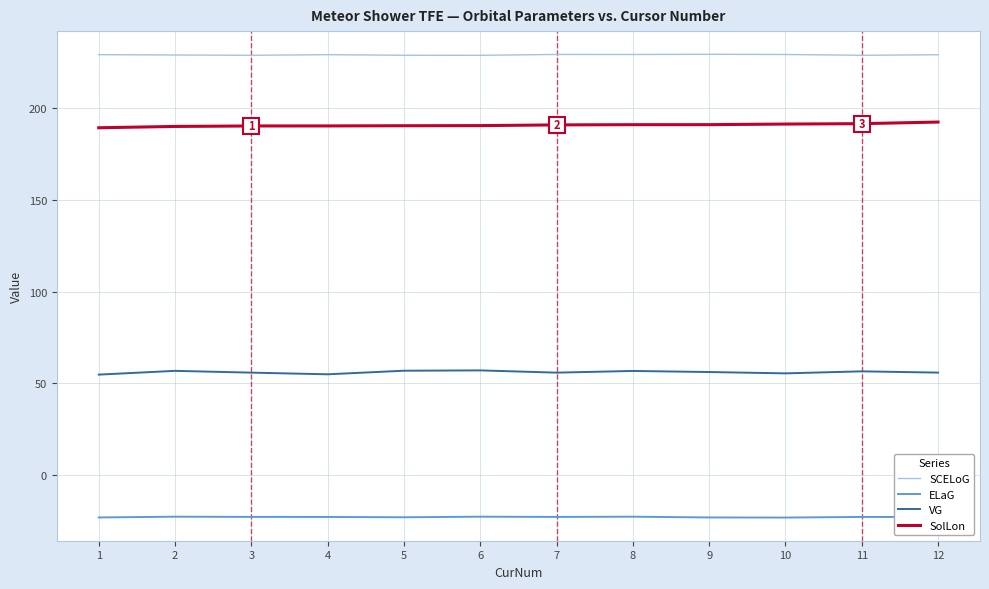

What is the total value across all series at 5?

453.3